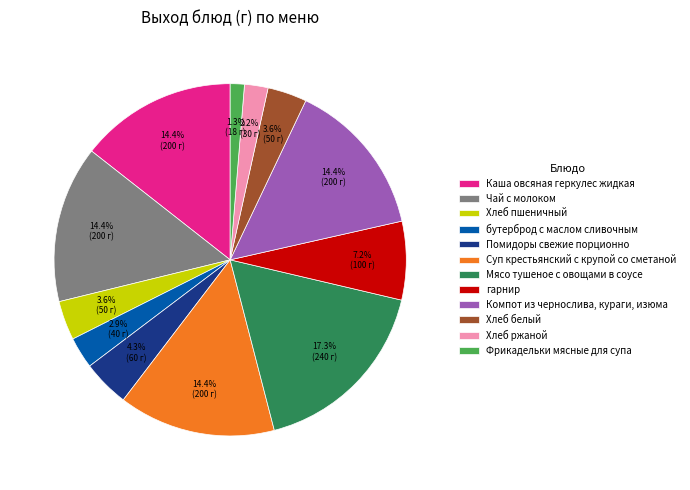

What is the largest slice in the pie chart?

Мясо тушеное с овощами в соусе